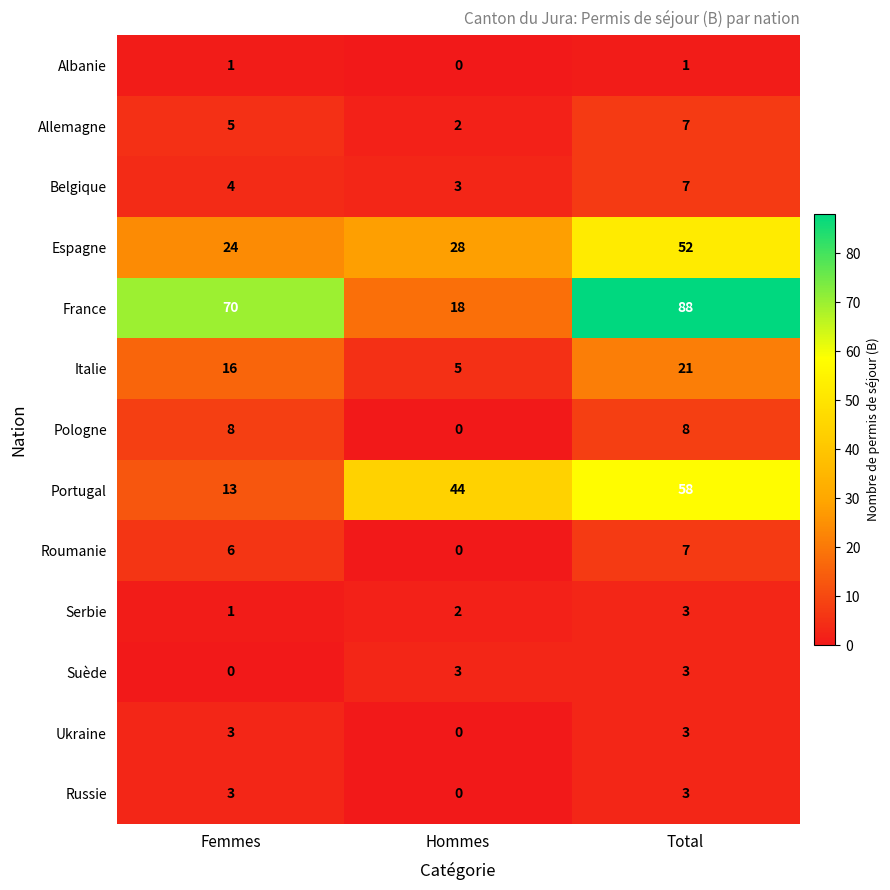

Where is Portugal nearest to the value 35?

Hommes